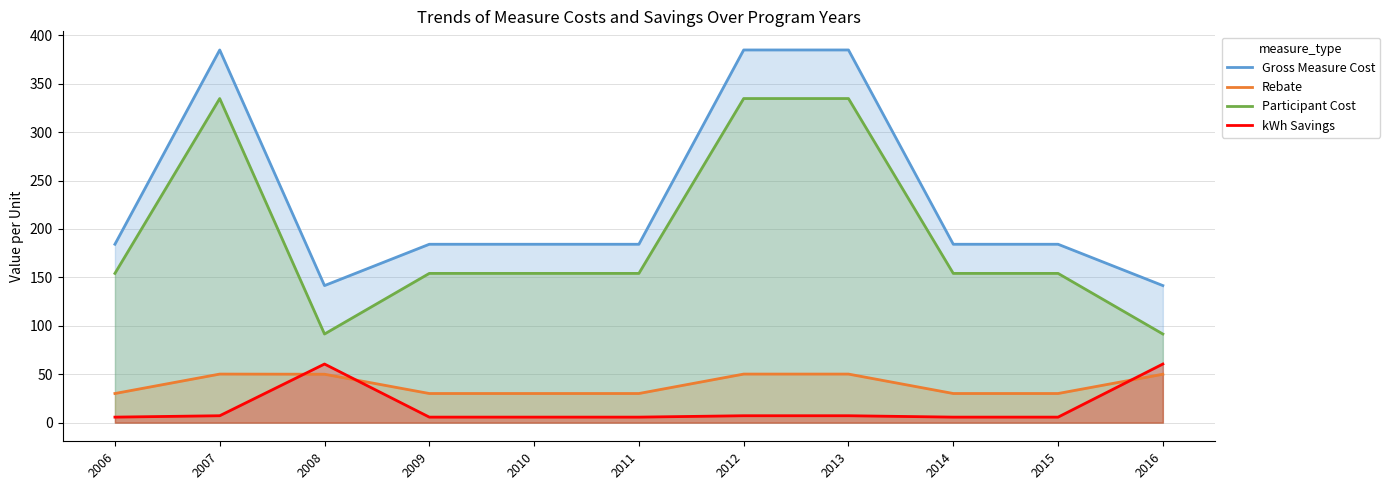

True or false: Rebate and Gross Measure Cost cross at least once.

False